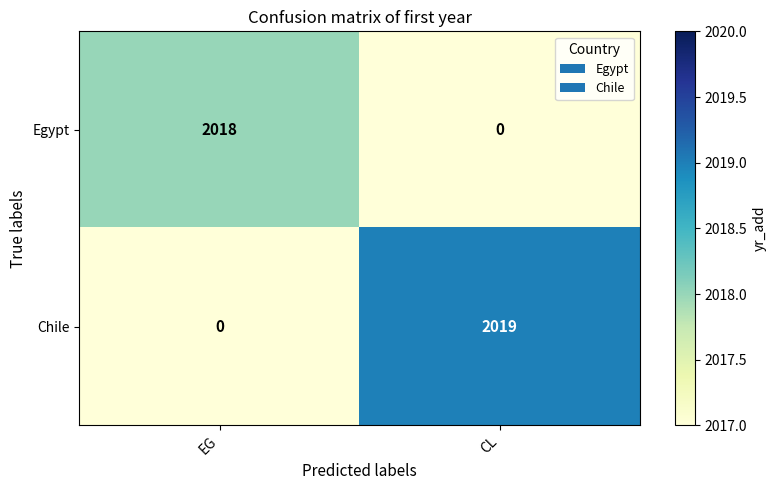

Rank the series by their maximum value, from lowest to highest.

Egypt, Chile